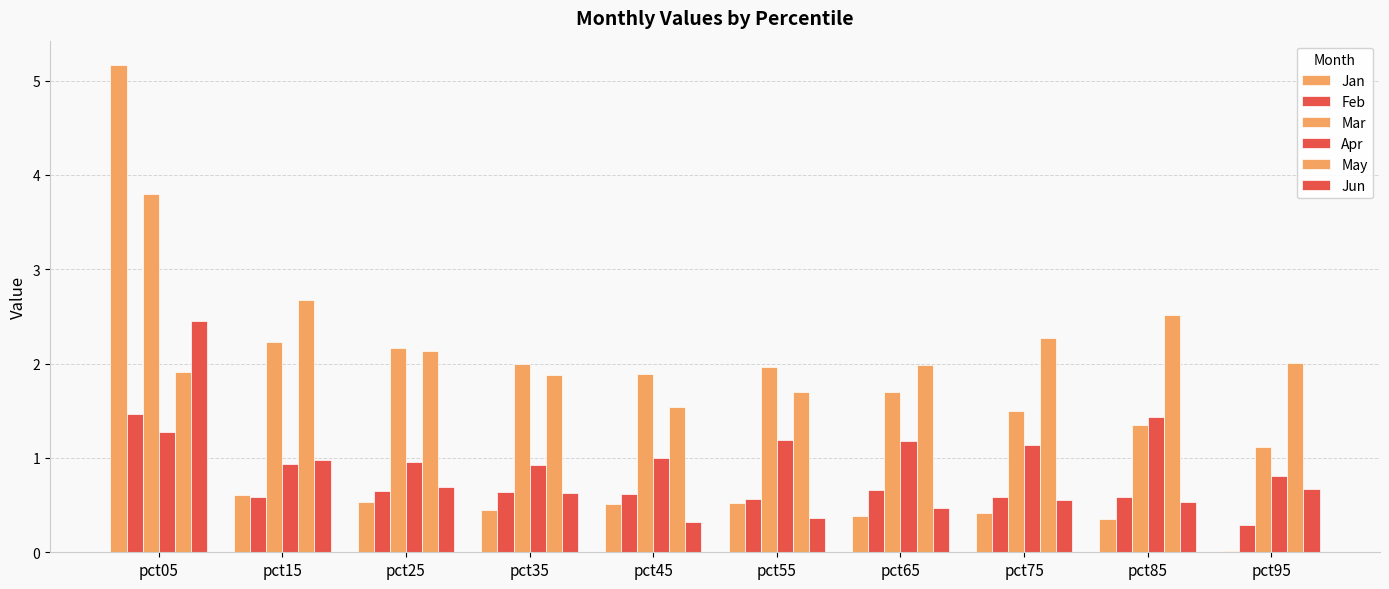

Where is Apr nearest to the value 1?

pct45